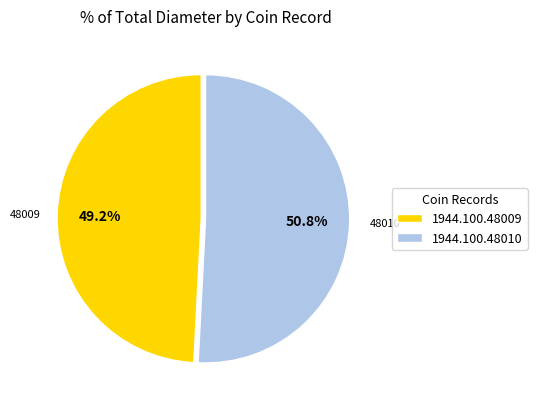

Is 1944.100.48009 the majority of the pie?

No